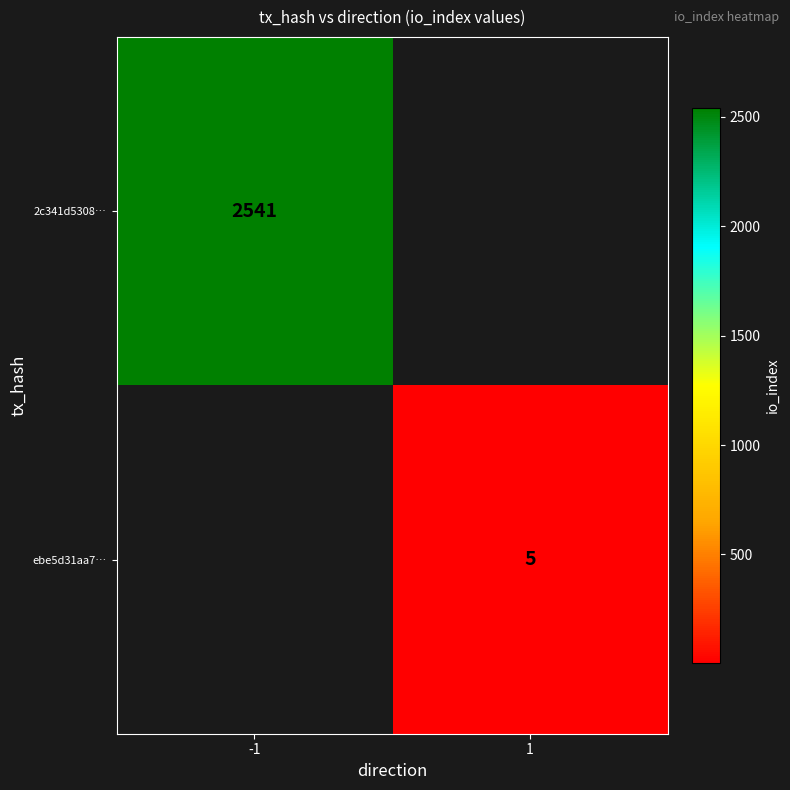

The value of 2c341d5308… at -1 is 3459. True or false?

False